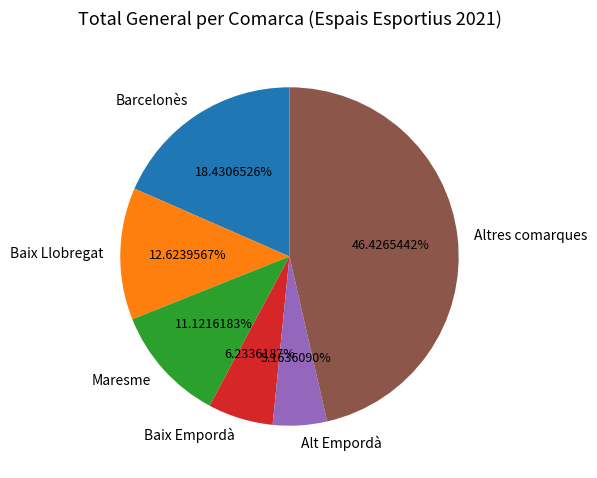

Does Baix Empordà account for over 50% of the chart?

No